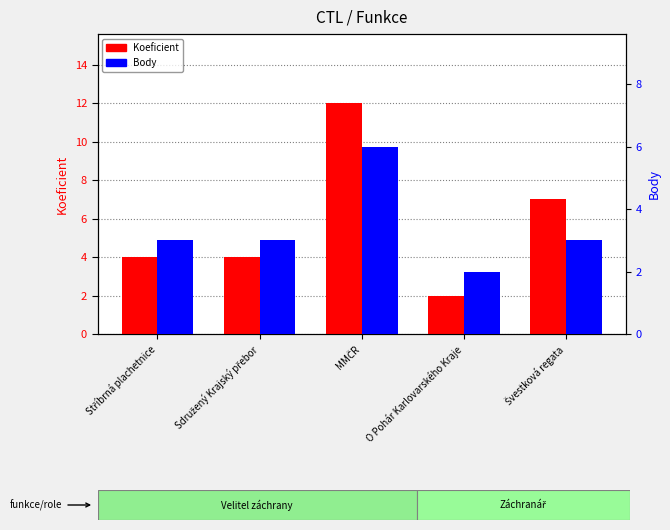

What are all the series names shown in the legend?

Koeficient, Body